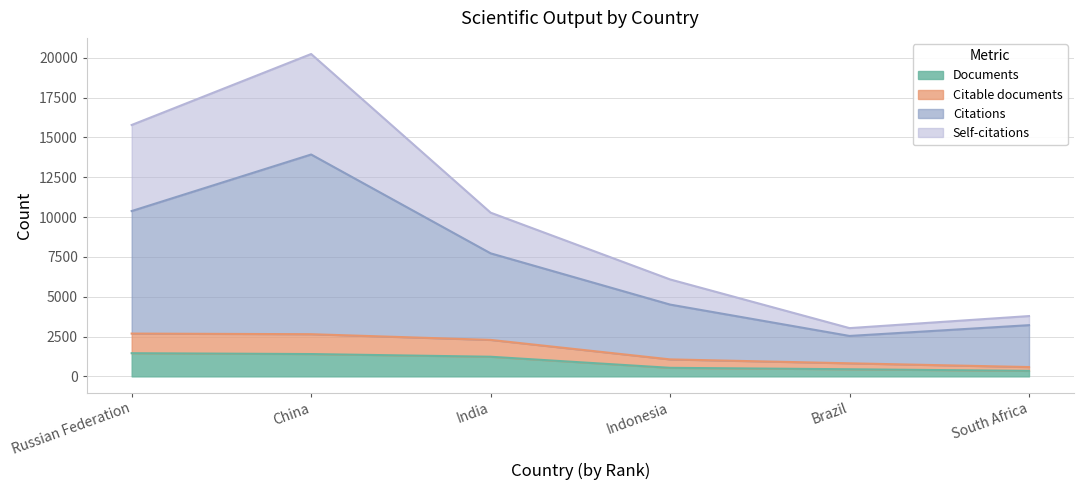

What is the sum of all Documents values?

5422